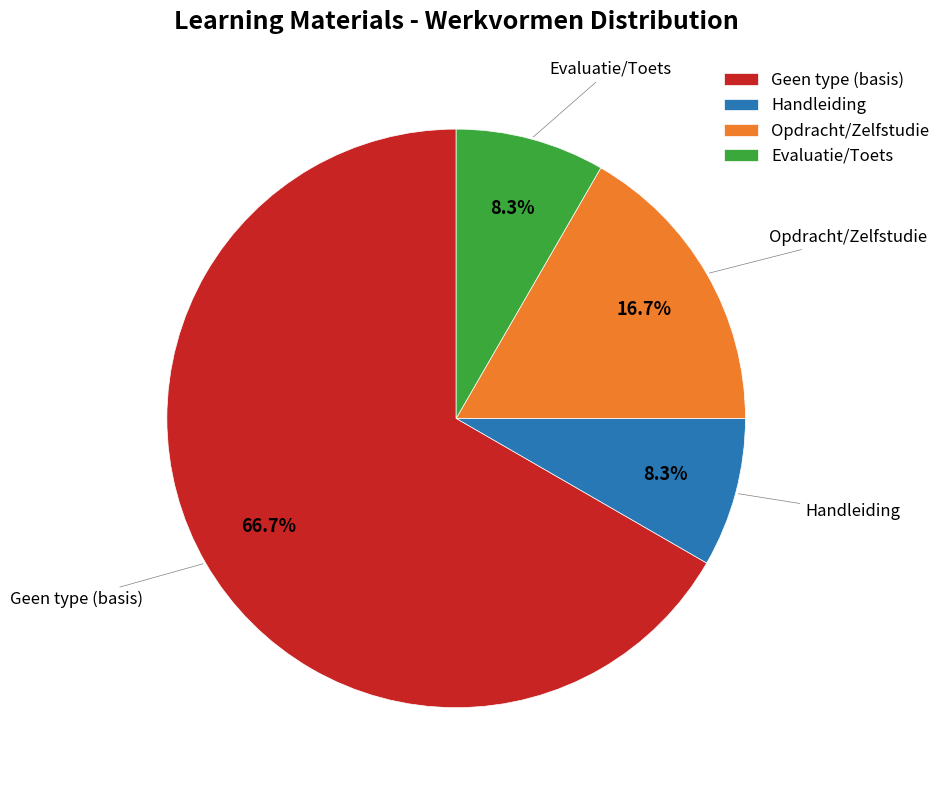

What is the largest slice in the pie chart?

Geen type (basis)